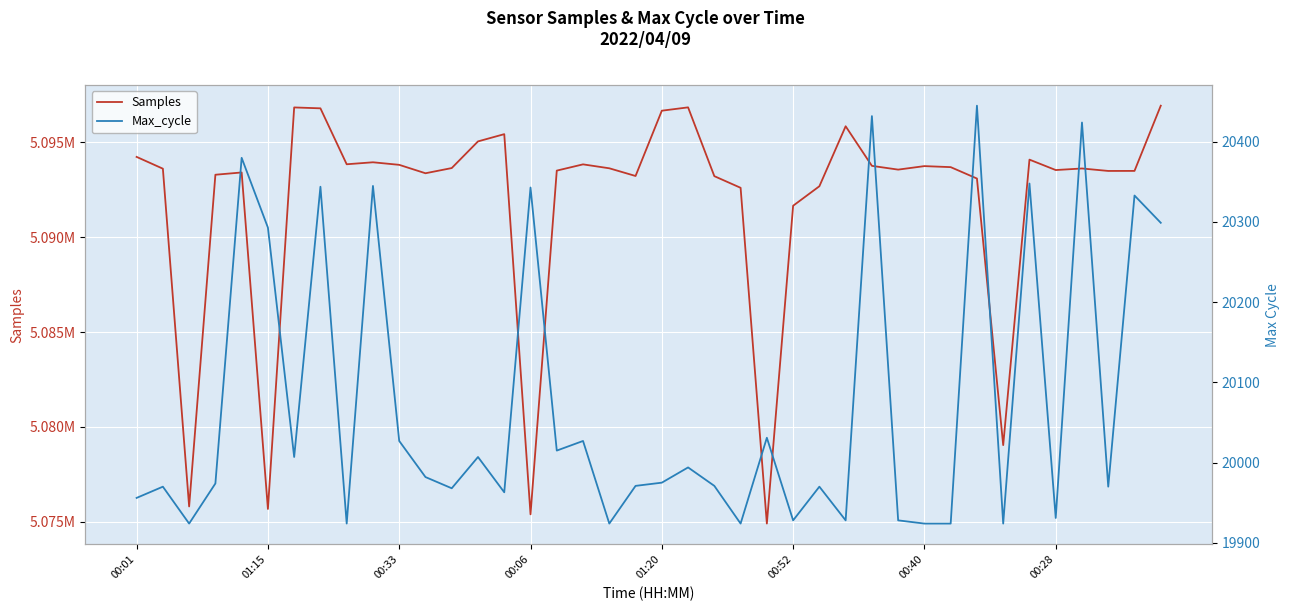

What are all the series names shown in the legend?

Samples, Max_cycle